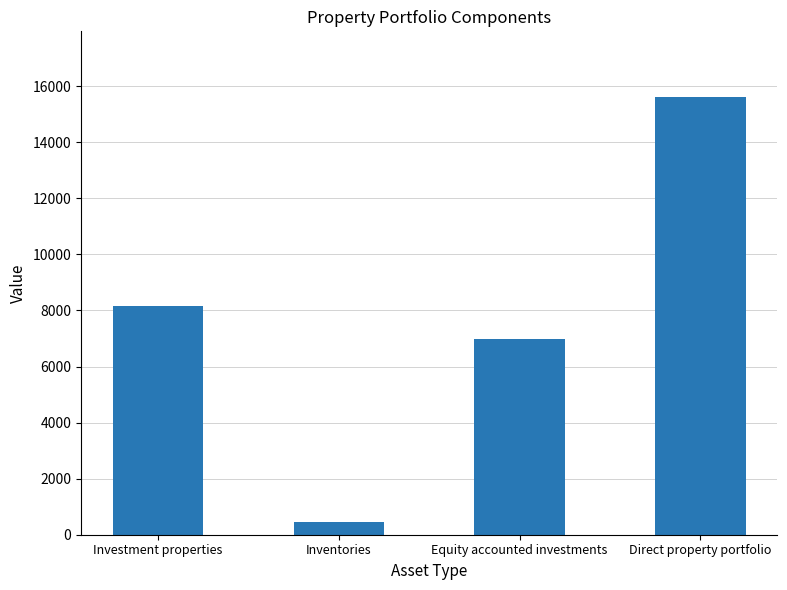

Does the chart contain any negative values?

No